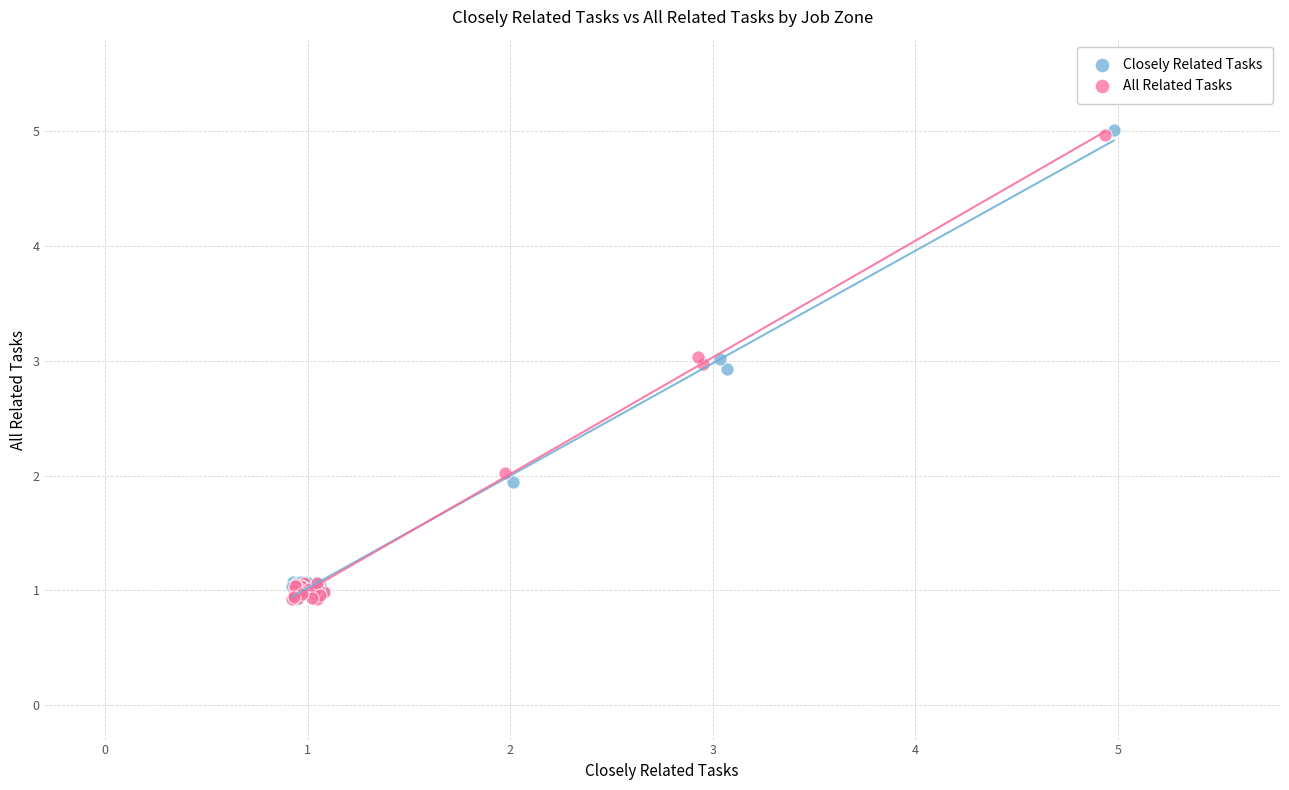

Which series has the largest Y range (max minus min)?

Closely Related Tasks